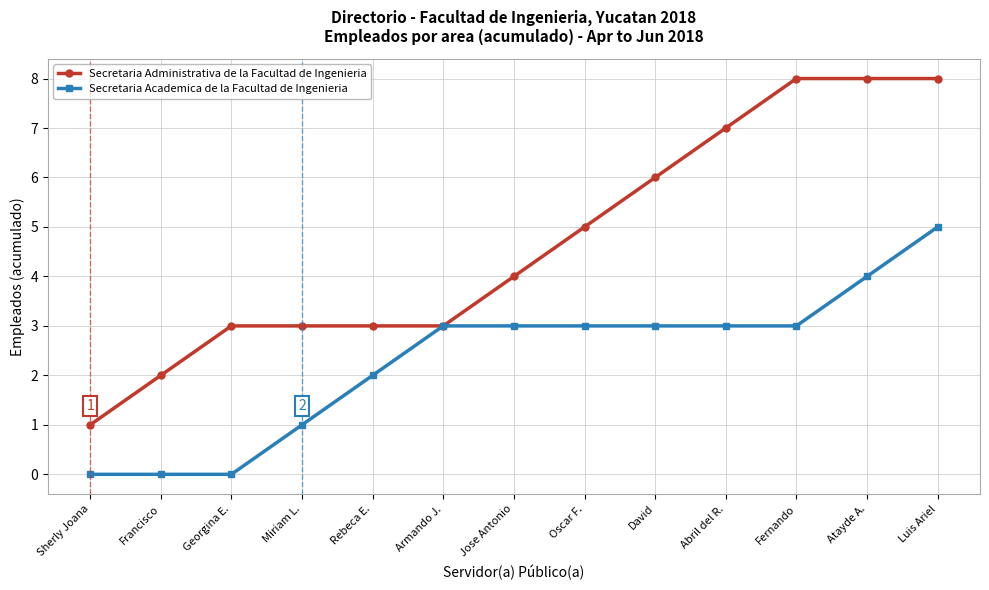

What is the minimum value for Secretaria Administrativa de la Facultad de Ingenieria?

1